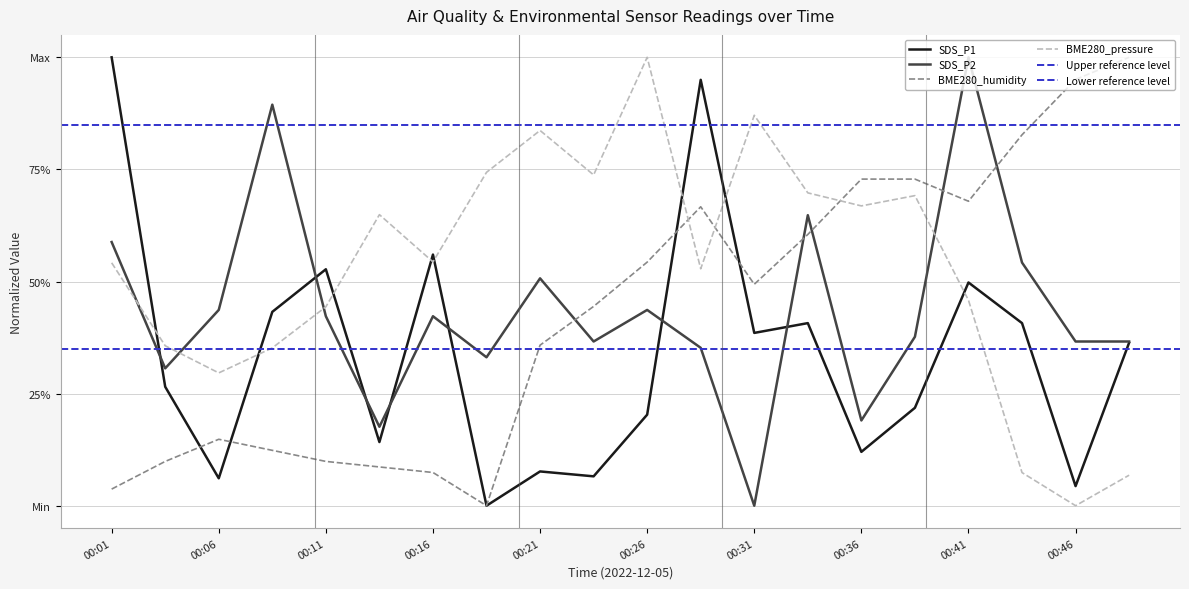

What is the total value across all series at 00:43?

1.9